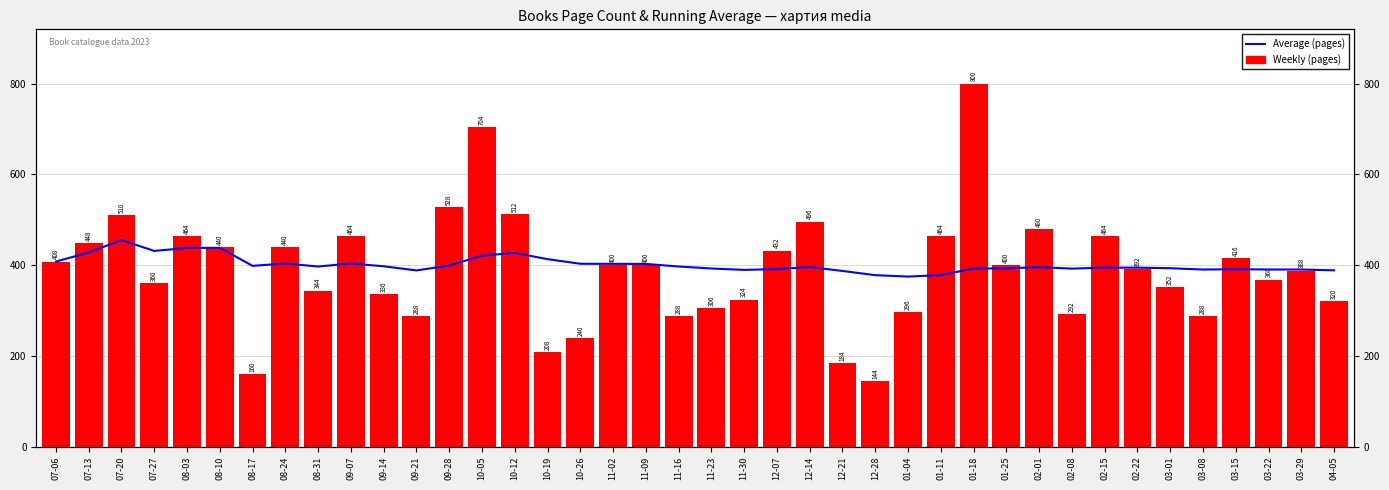

What is the difference between the maximum and minimum values in the Average (pages) series?

80.4